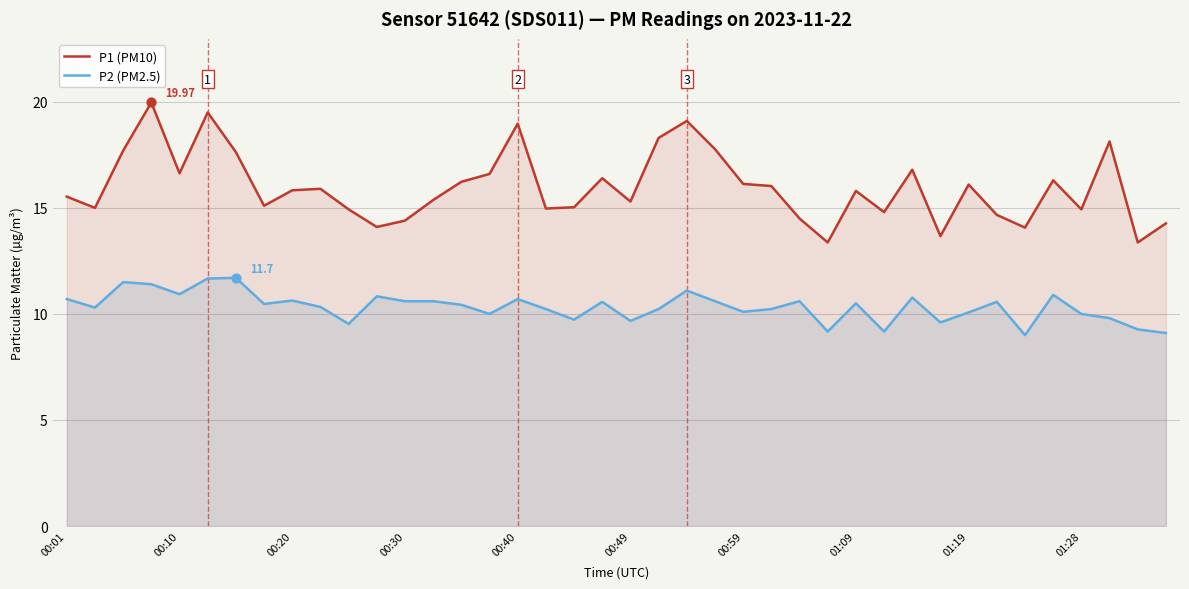

Which series contains the lowest Y value?

P2 (PM2.5)